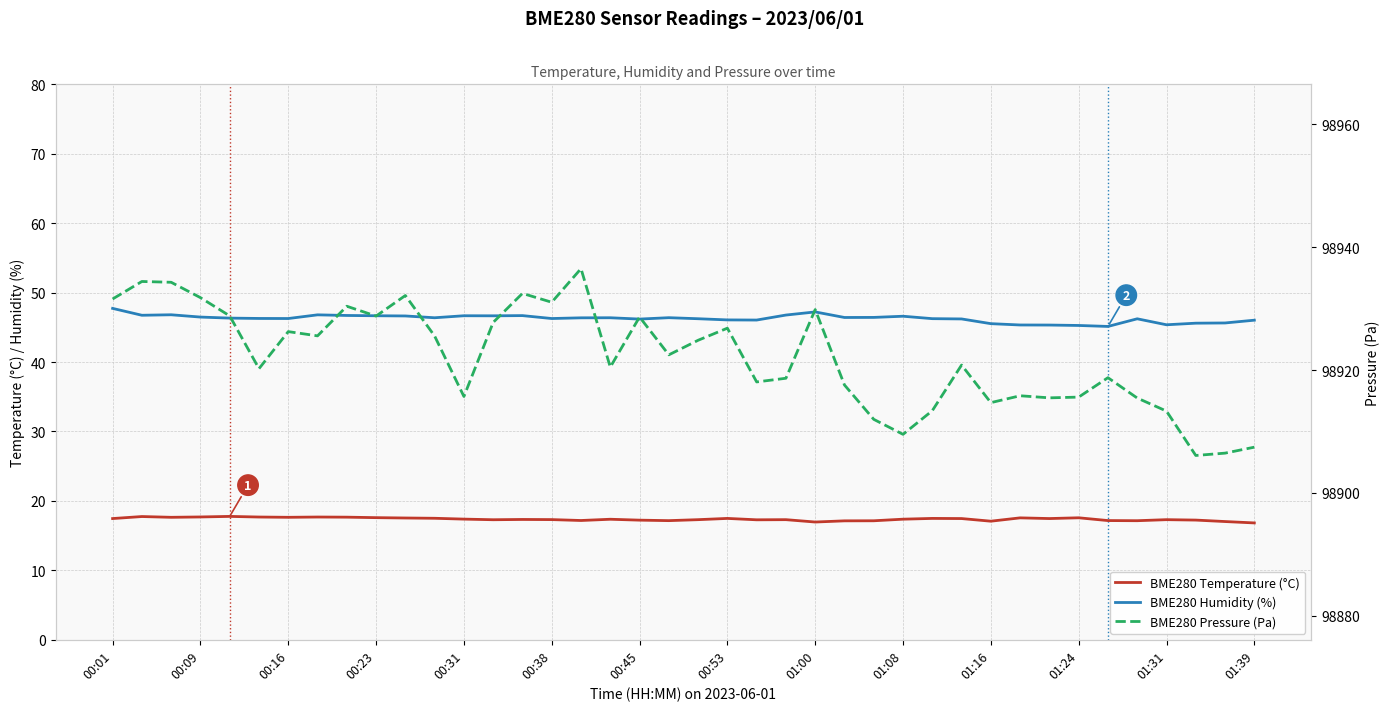

Count the number of data series in this chart.

3